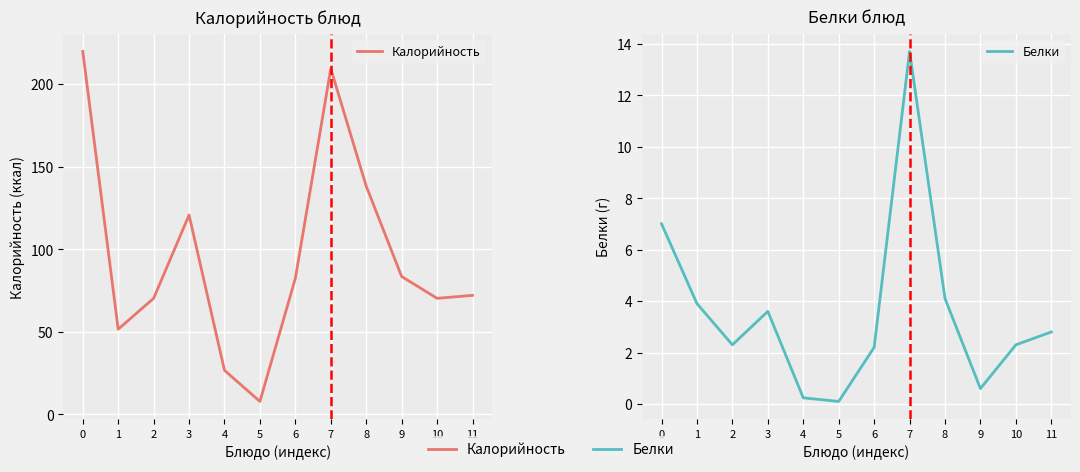

True or false: Калорийность and Белки cross at least once.

False